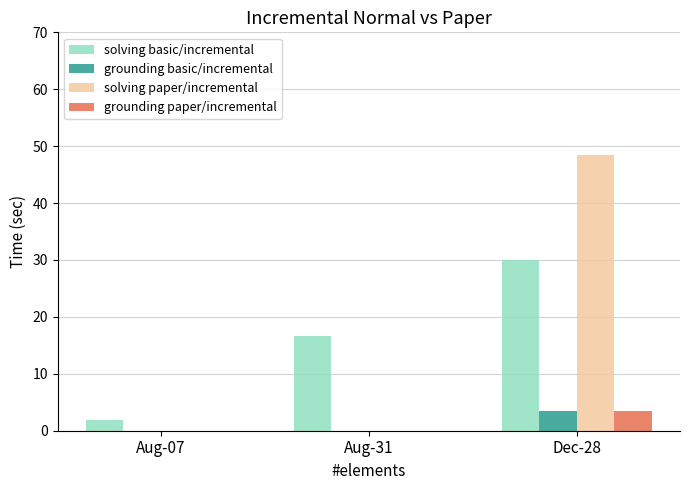

The grounding paper/incremental series shows 0.0 at Aug-31. True or false?

True